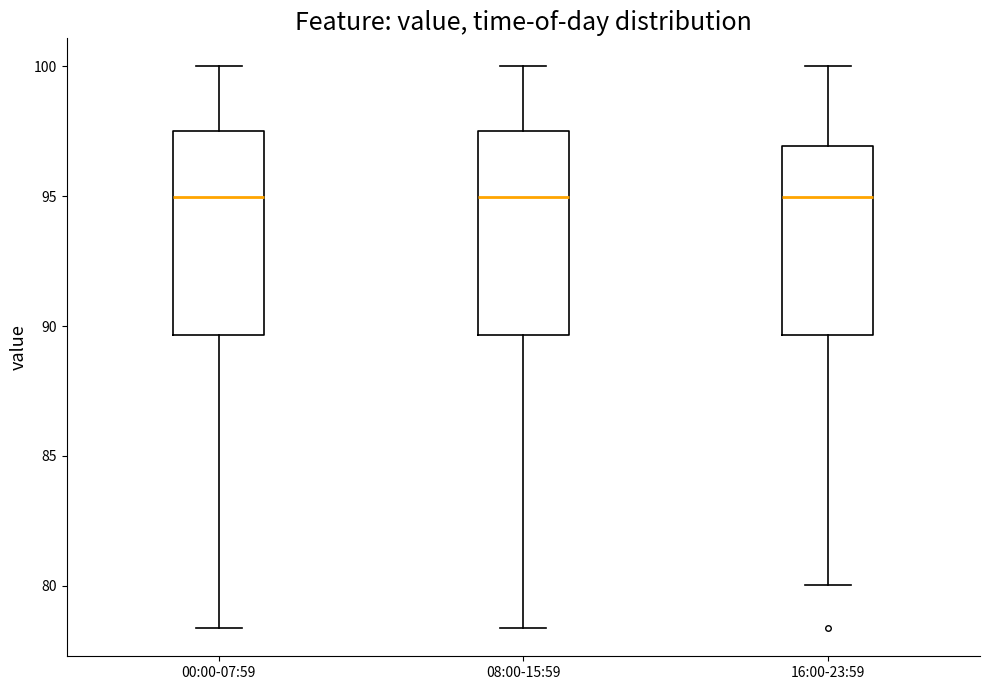

Where does the median line of the box for 16:00-23:59 sit on the y-axis? The values are not printed on the chart, so give them approximately, as read against the axis.

95.0